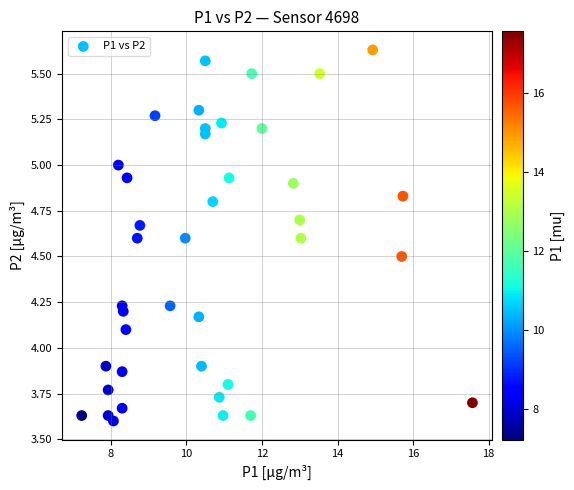

What is the range of X values (max minus min)?

10.3